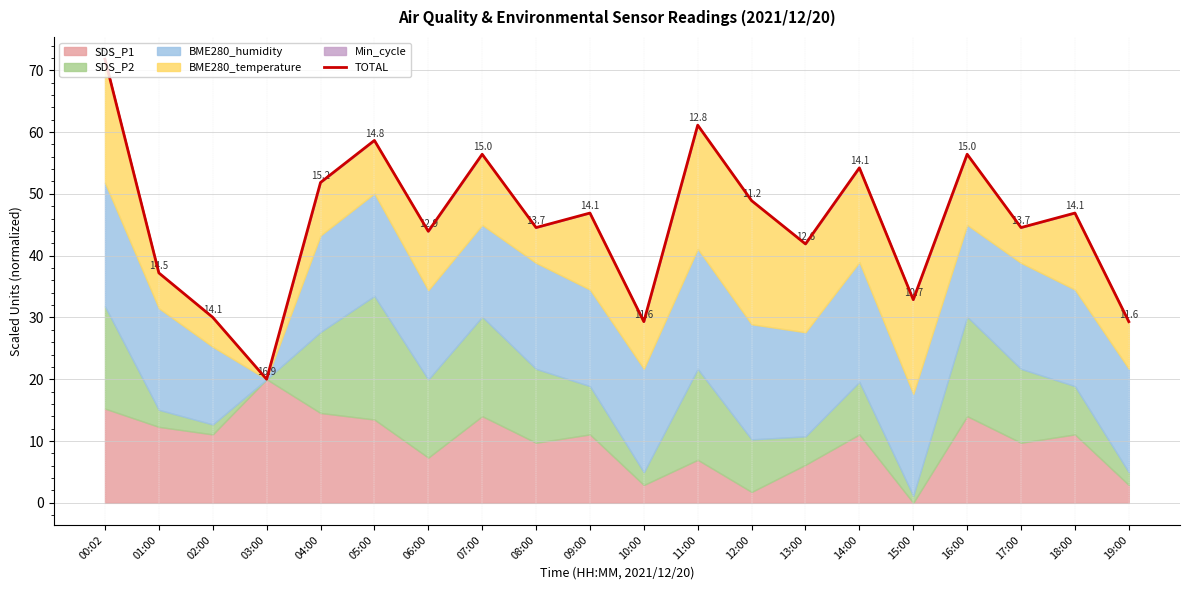

What is the value of the 5th point from the left?

51.8